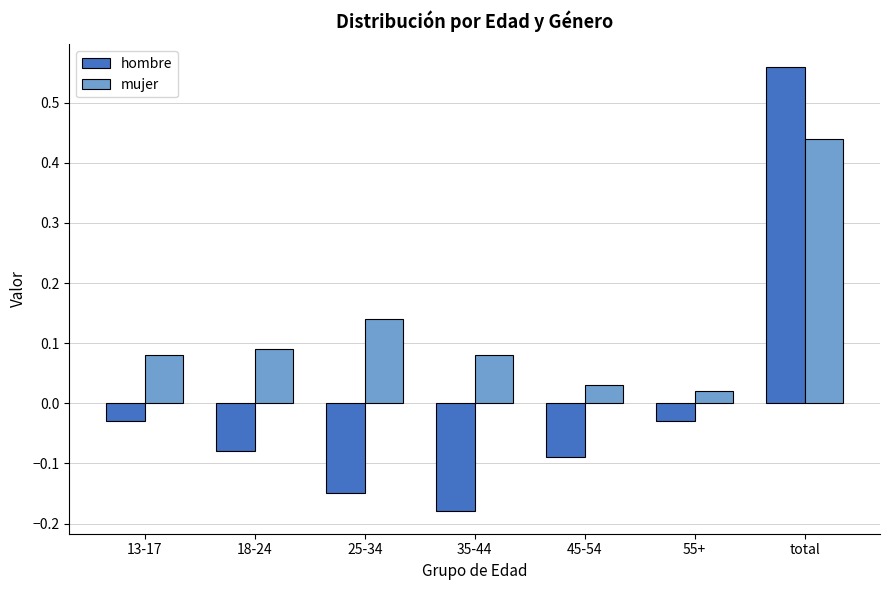

Which category has the highest value in the mujer series?

total